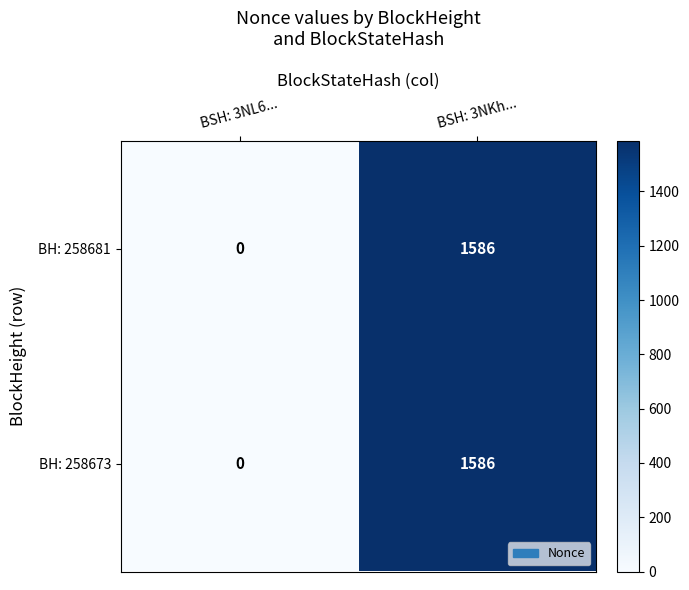

The BH: 258681 series shows -570 at BSH: 3NL6.... True or false?

False